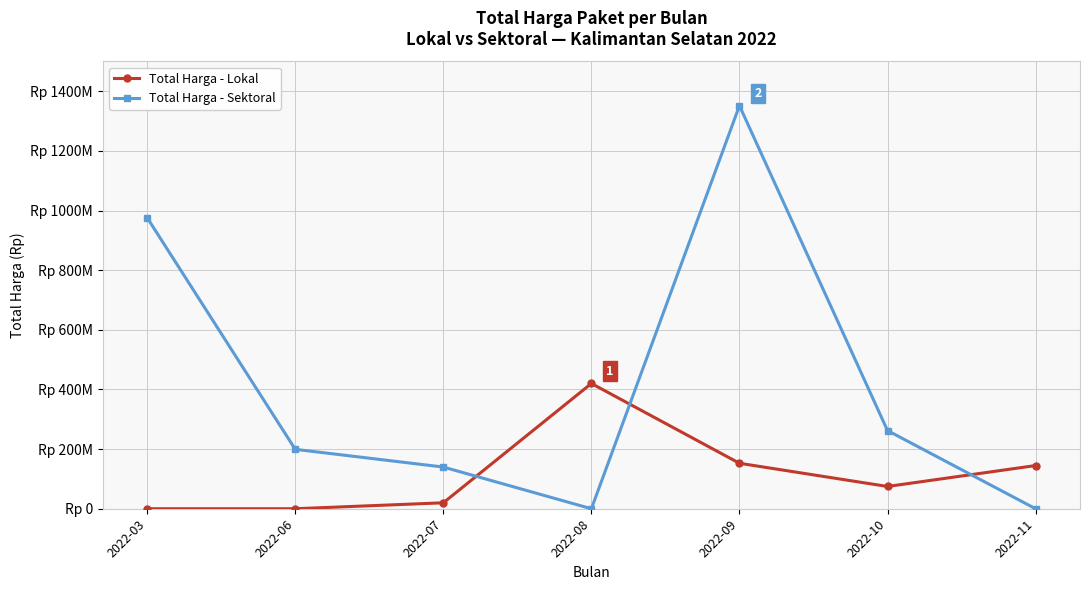

Rank the series by their maximum value, from lowest to highest.

Total Harga - Lokal, Total Harga - Sektoral